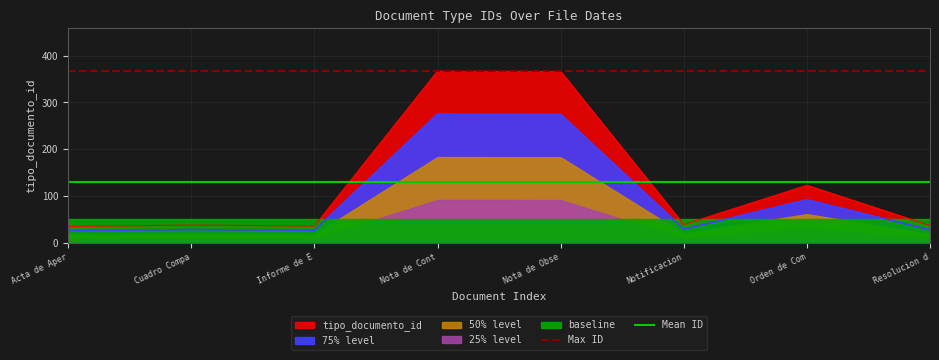

What is the sum of the Max ID values at Nota de Obse and Notificacion?

734.0